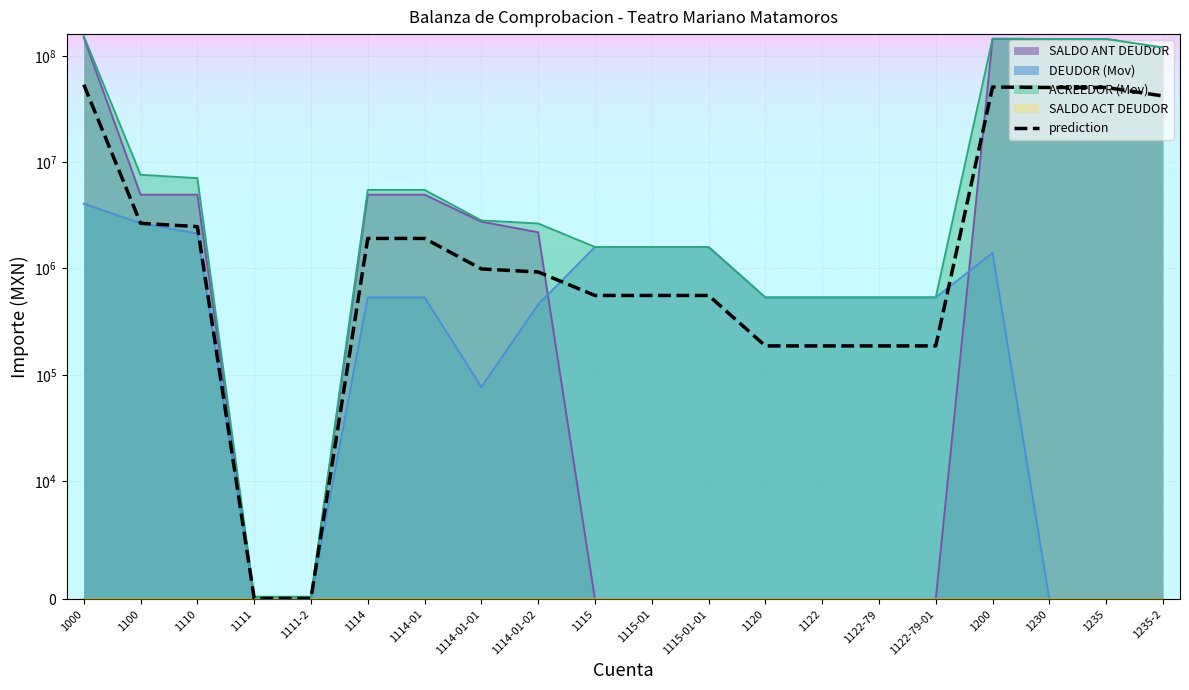

What is the difference between the highest and lowest values at 1100?

4940299.8